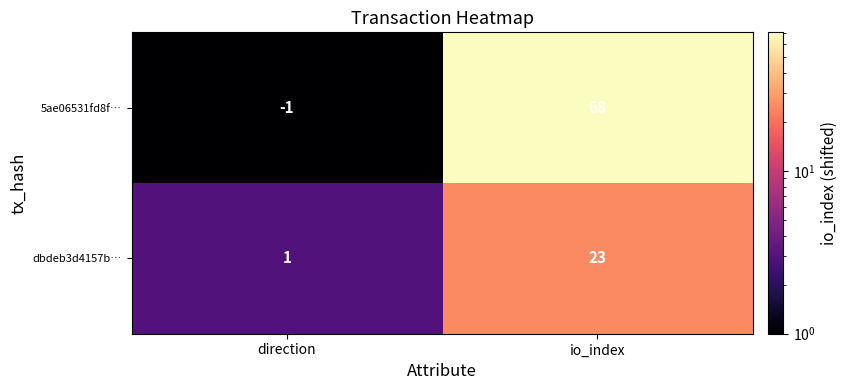

List the series in order of their overall mean, lowest first.

dbdeb3d4157b…, 5ae06531fd8f…